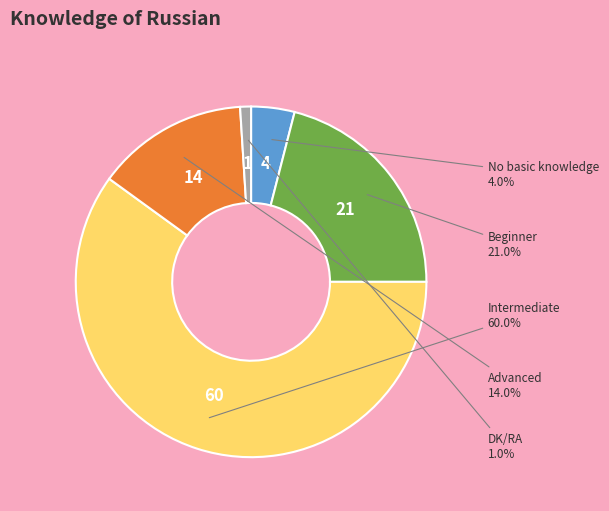

The Advanced slice represents 14% of the pie. True or false?

True